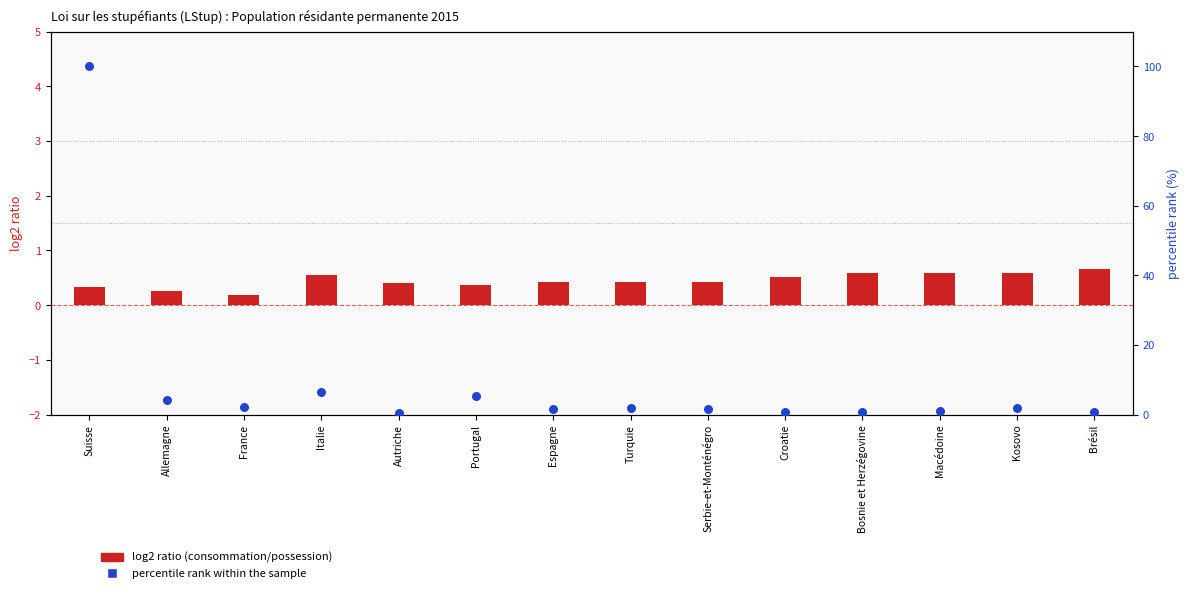

At which category is the sum across all series the highest?

Suisse